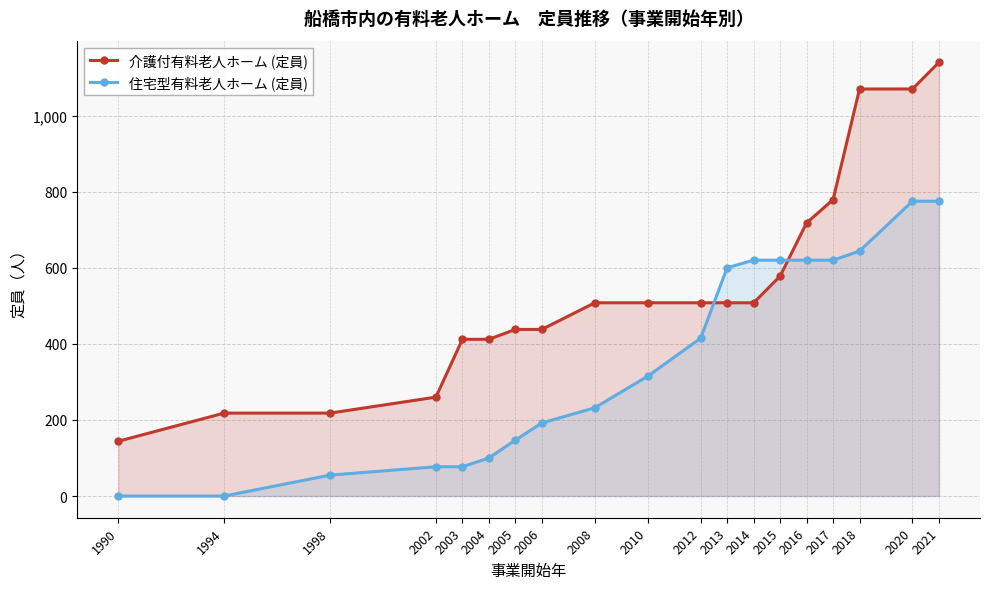

Which category has the highest value in the 住宅型有料老人ホーム (定員) series?

2020